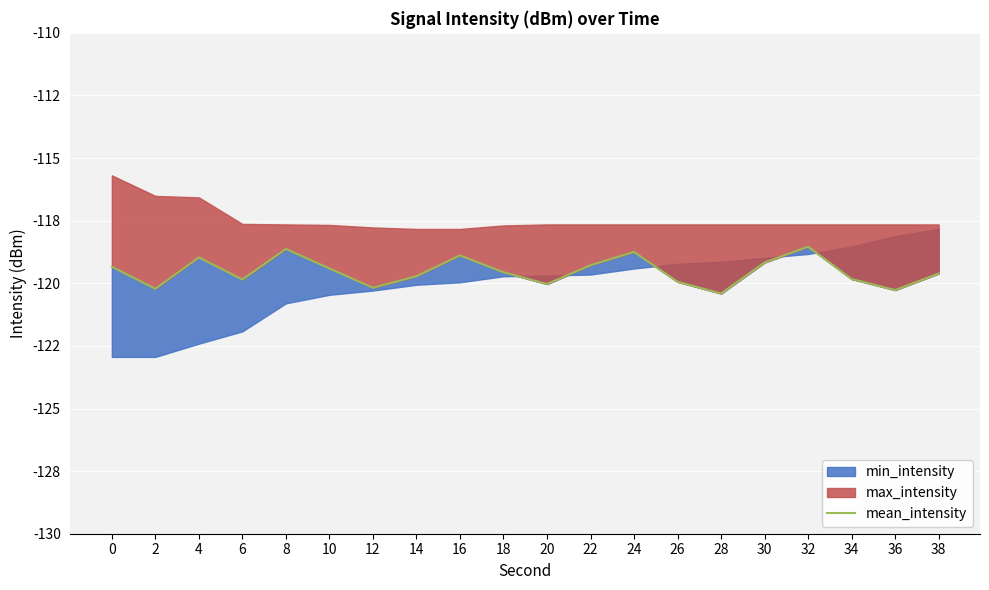

Reading right to left, what are all the values shown in this chart?

38=-119.6	36=-120.3	34=-119.8	32=-118.5	30=-119.2	28=-120.4	26=-119.9	24=-118.8	22=-119.3	20=-120.0	18=-119.6	16=-118.9	14=-119.7	12=-120.2	10=-119.4	8=-118.6	6=-119.8	4=-119.0	2=-120.2	0=-119.3